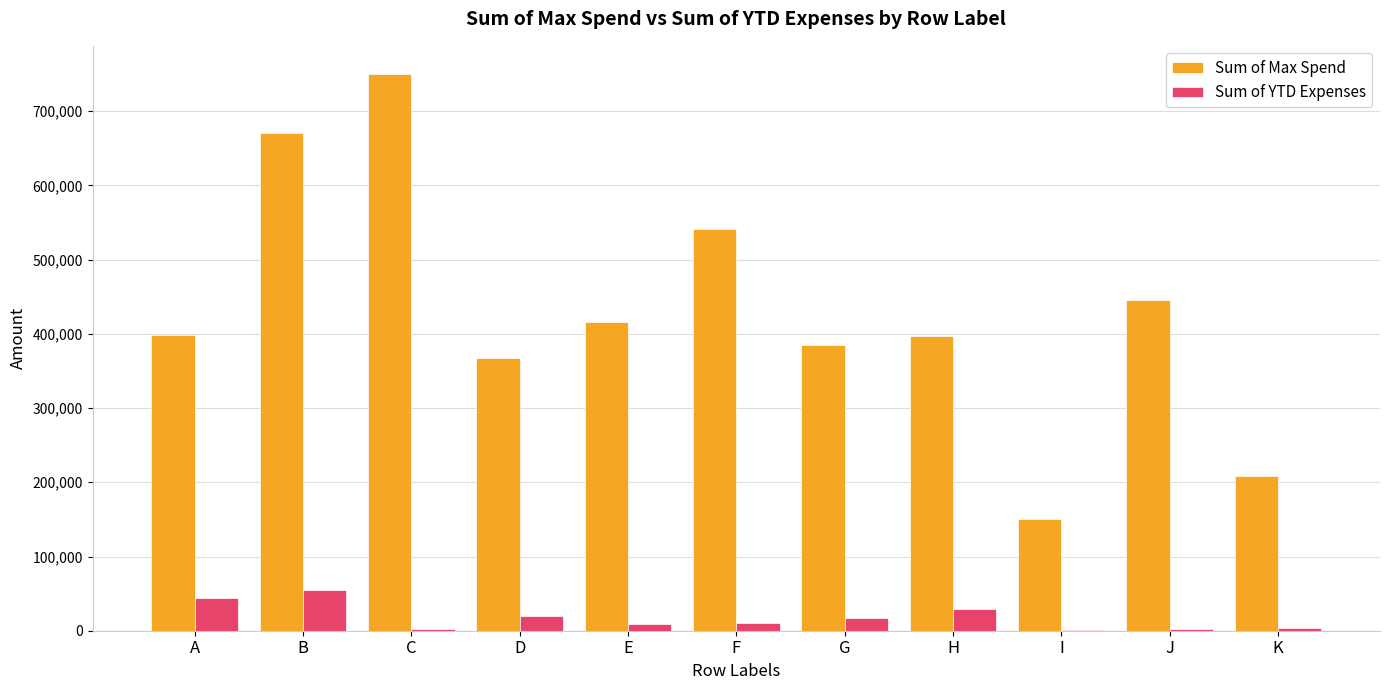

Read the Sum of Max Spend value at J.

445500.0